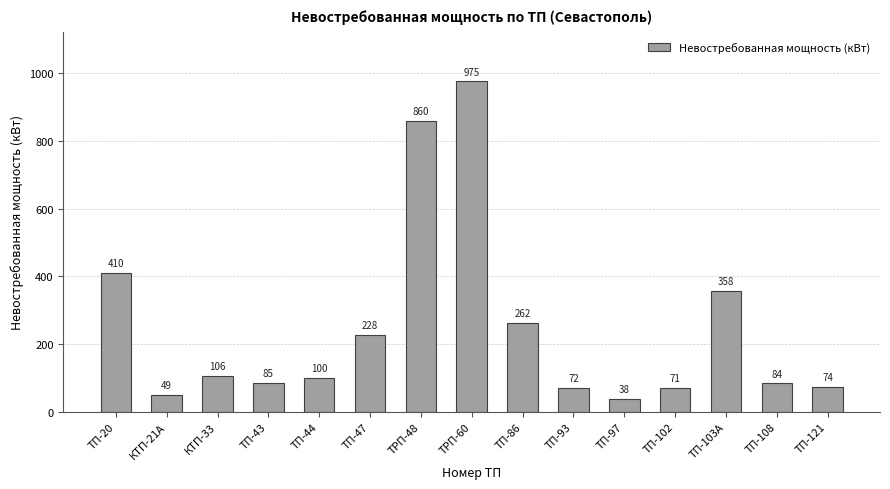

What position from the right is ТП-102?

4